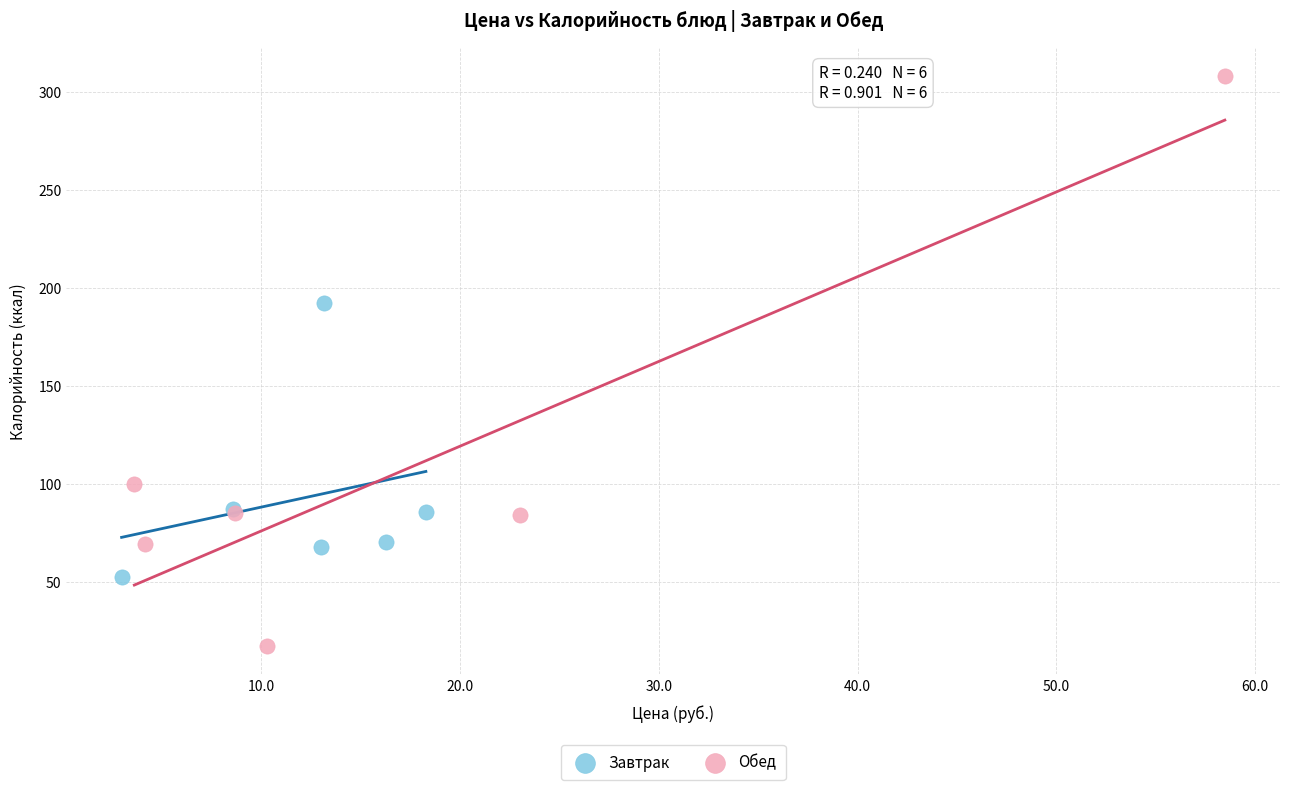

What are all the series names shown in the legend?

Завтрак, Обед